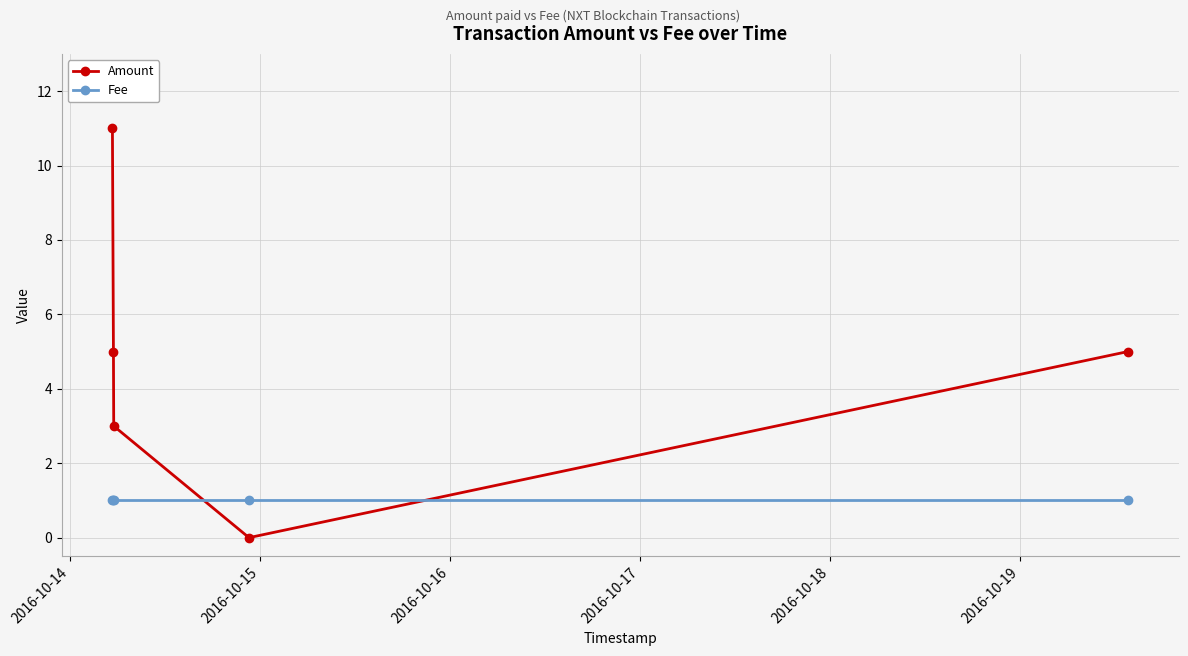

True or false: Fee and Amount cross at least once.

True